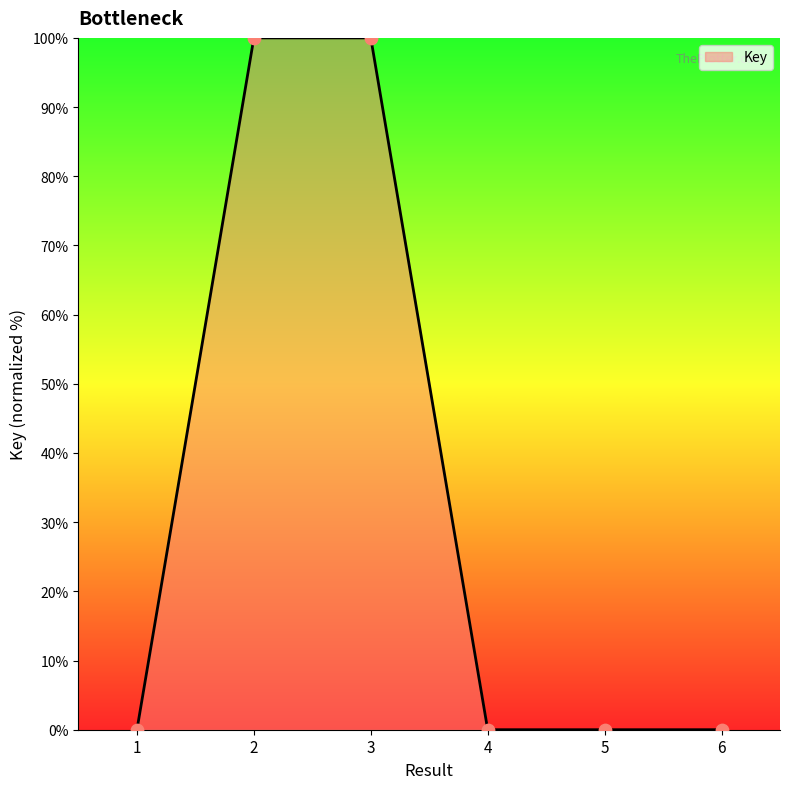

Which has a higher value, 5 or 3?

3